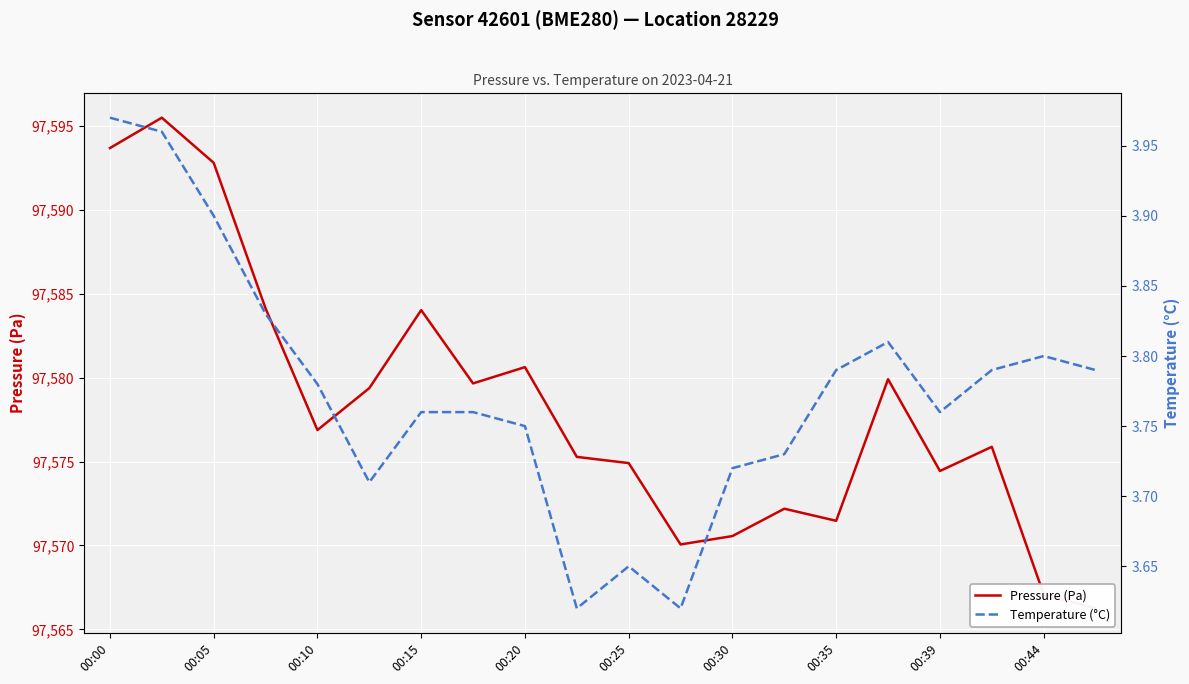

Is this an area chart (filled region under the line)?

No